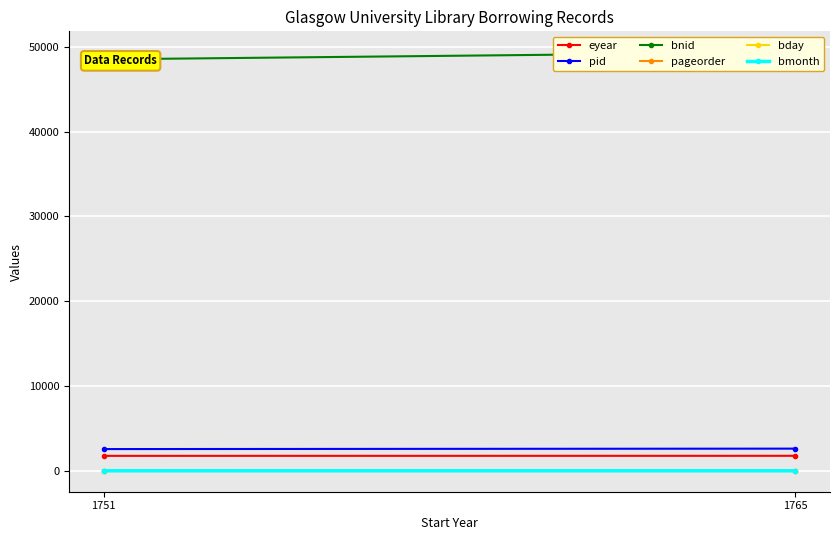

True or false: bnid has a value of 48507 at 1751.

True